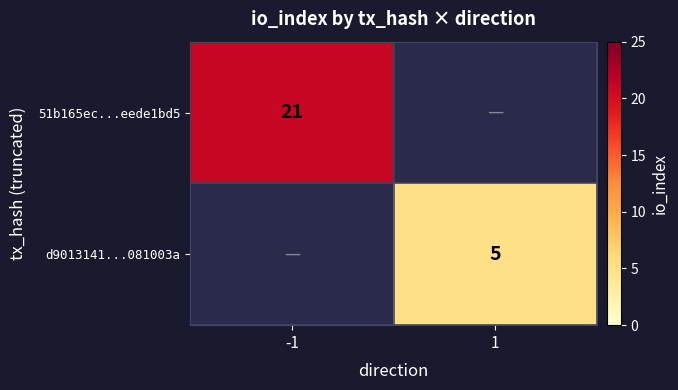

How many series are shown in this chart?

2